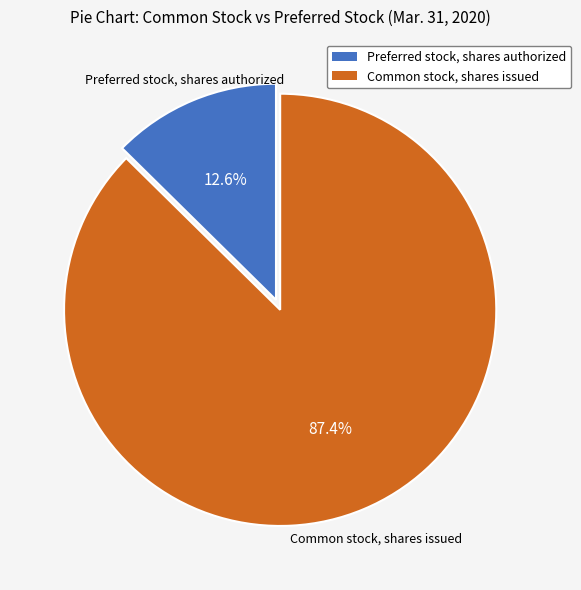

Rank the categories by value from highest to lowest.

Common stock, shares issued, Preferred stock, shares authorized